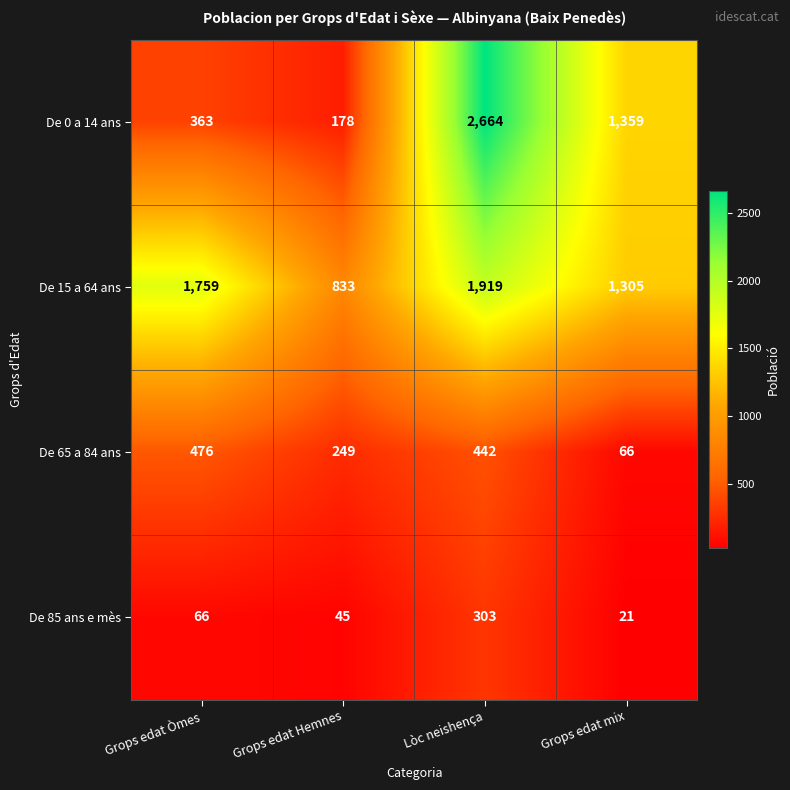

What is the spread (max minus min) of values at Grops edat Òmes?

1693